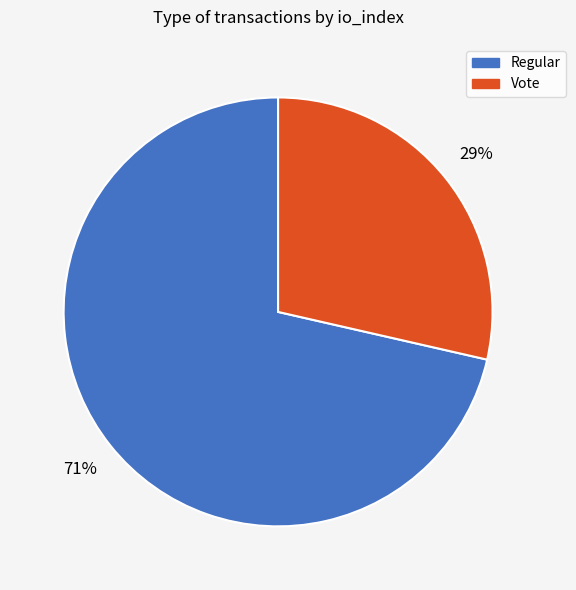

Is the sum of Regular and Vote greater than half?

Yes